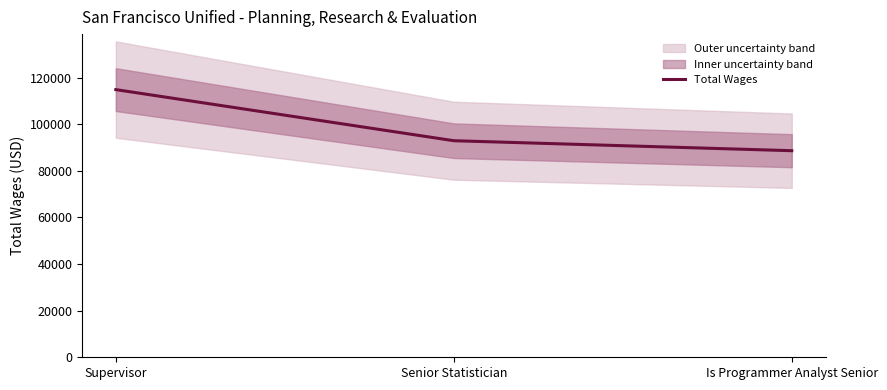

Rank the categories by value from lowest to highest.

Is Programmer Analyst Senior, Senior Statistician, Supervisor